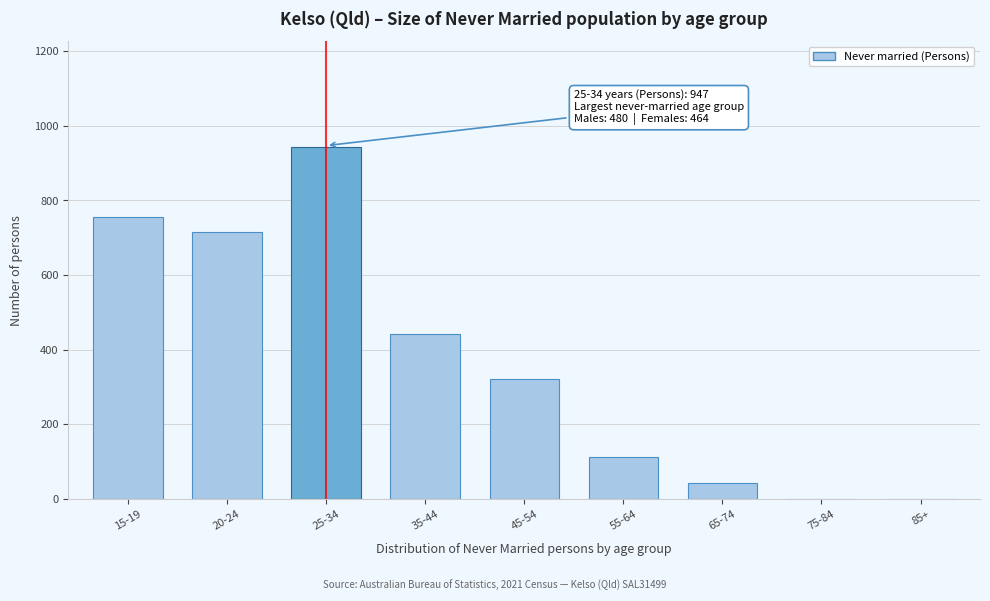

Reading left to right, extract all data points from this chart.

15-19=756	20-24=716	25-34=944	35-44=441	45-54=321	55-64=112	65-74=44	75-84=0	85+=0